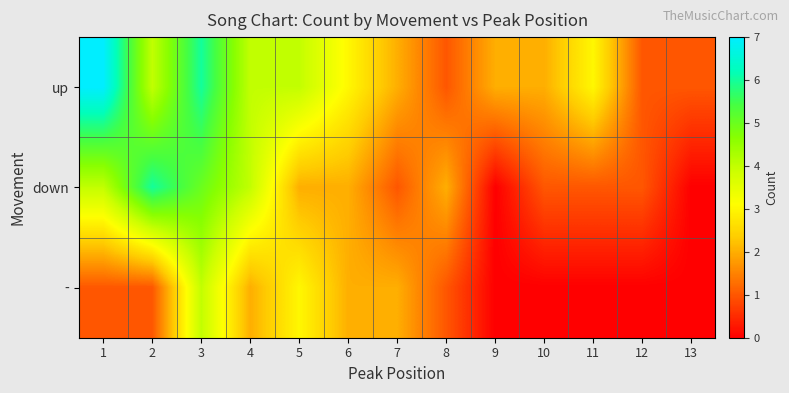

Between 5 and 8, which is larger?

5